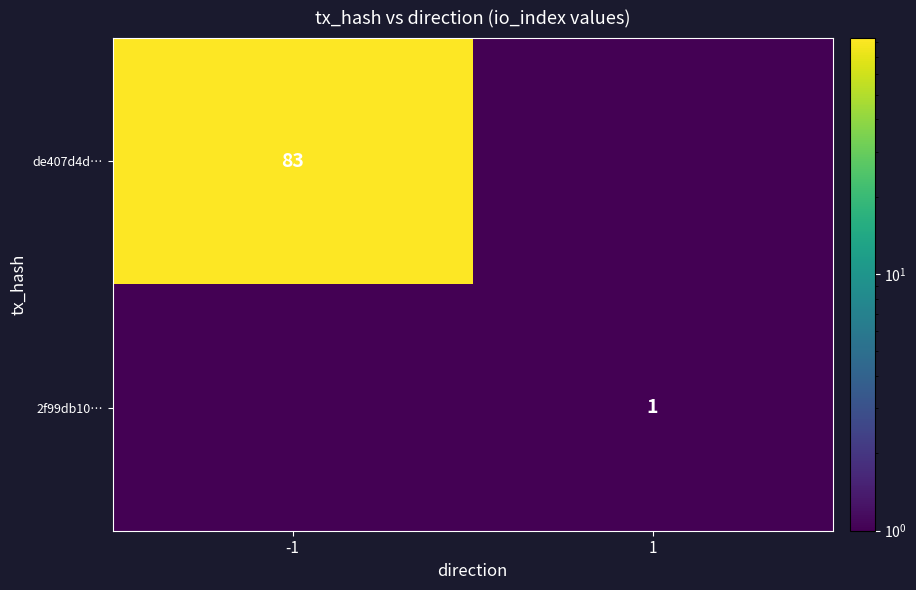

The value of de407d4d… at -1 is 83.0. True or false?

True